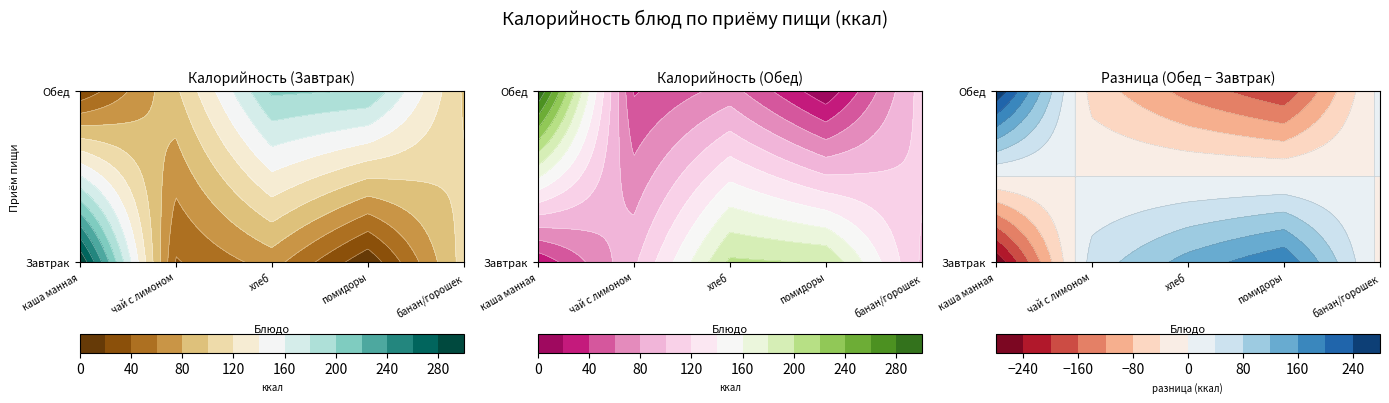

List the series in order of their peak value, lowest first.

Обед, Завтрак